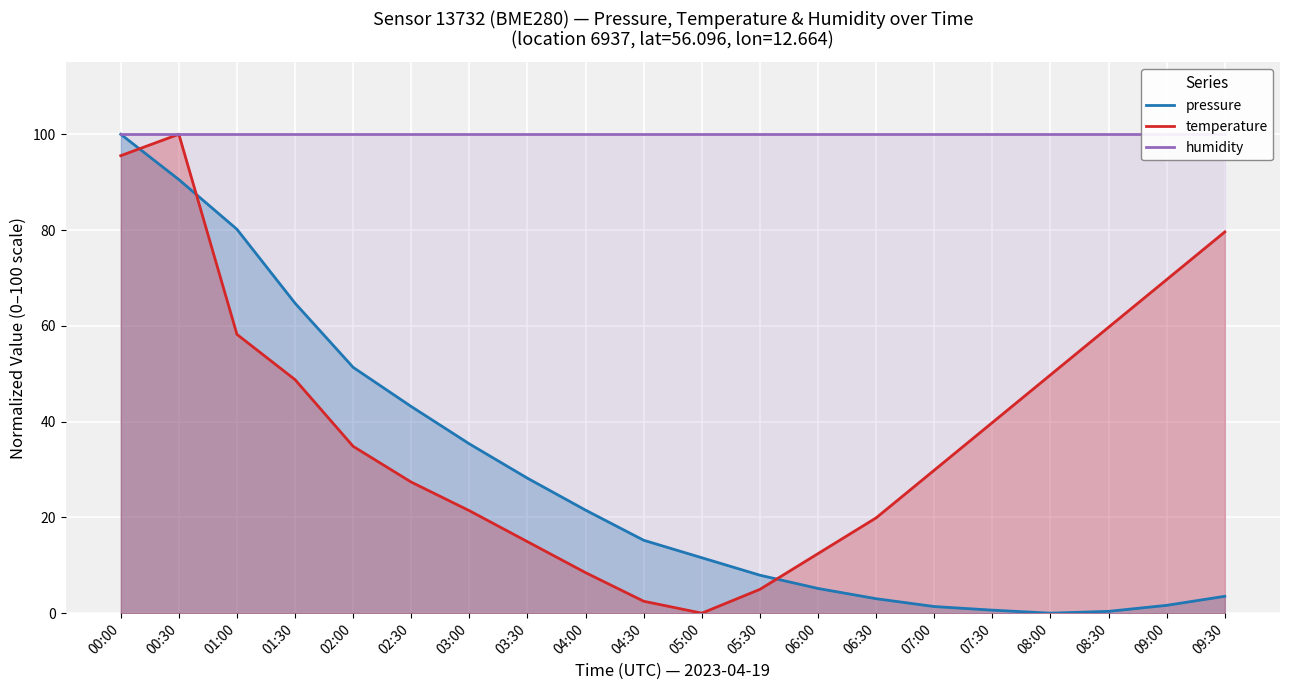

Between 01:00 and 04:30, which is larger?

01:00